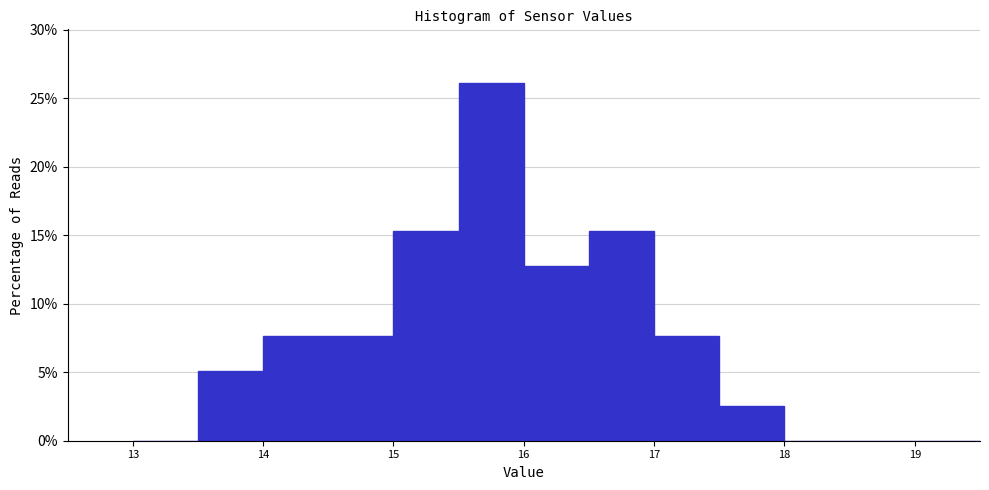

Reading left to right, list every bar in this chart as the range it spans on the x-axis followed by its height. The values are not printed on the chart, so give them approximately, as read against the axis.

13.0 to 13.5: 0
13.5 to 14.0: 5.0
14.0 to 14.5: 7.5
14.5 to 15.0: 7.5
15.0 to 15.5: 15.5
15.5 to 16.0: 26.0
16.0 to 16.5: 12.5
16.5 to 17.0: 15.5
17.0 to 17.5: 7.5
17.5 to 18.0: 2.5
18.0 to 18.5: 0
18.5 to 19.0: 0
19.0 to 19.5: 0